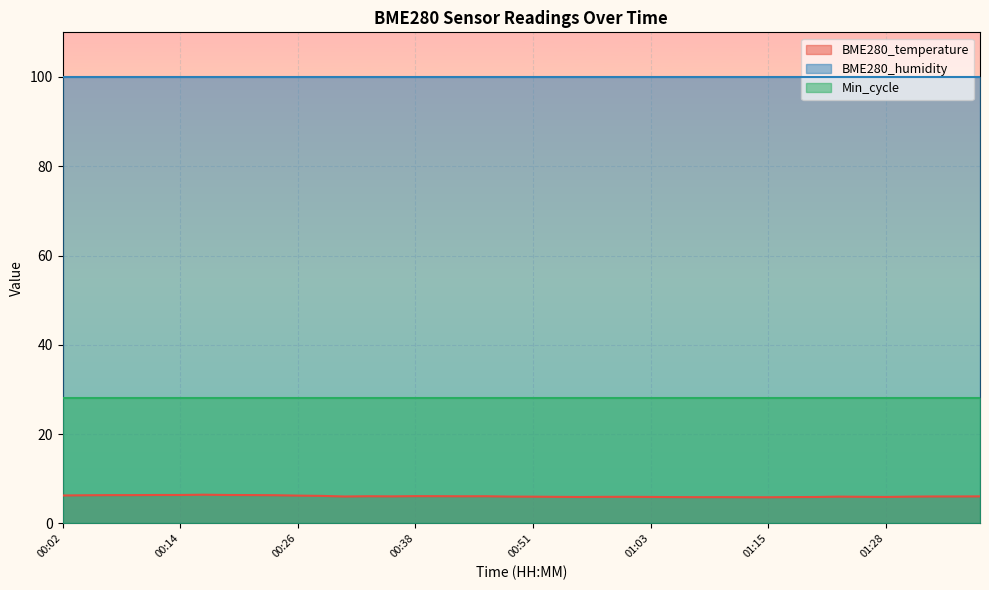

List the series in order of their overall mean, lowest first.

BME280_temperature, Min_cycle, BME280_humidity